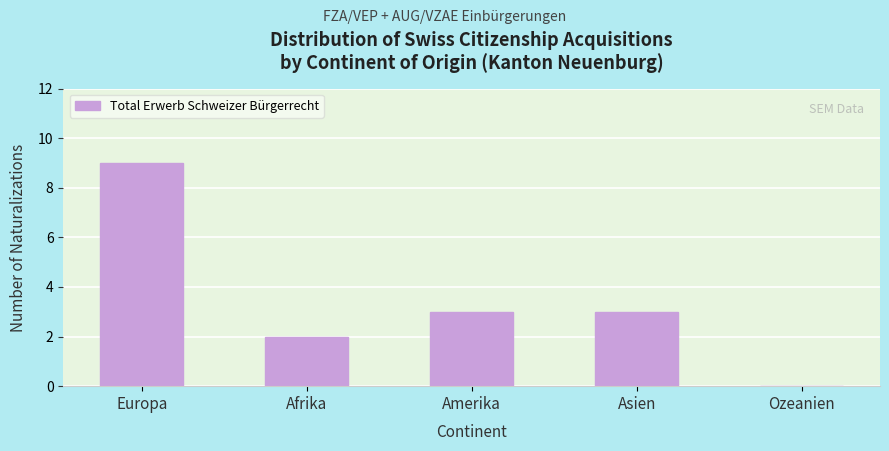

Reading left to right, list all the values displayed in this chart.

Europa=9	Afrika=2	Amerika=3	Asien=3	Ozeanien=0